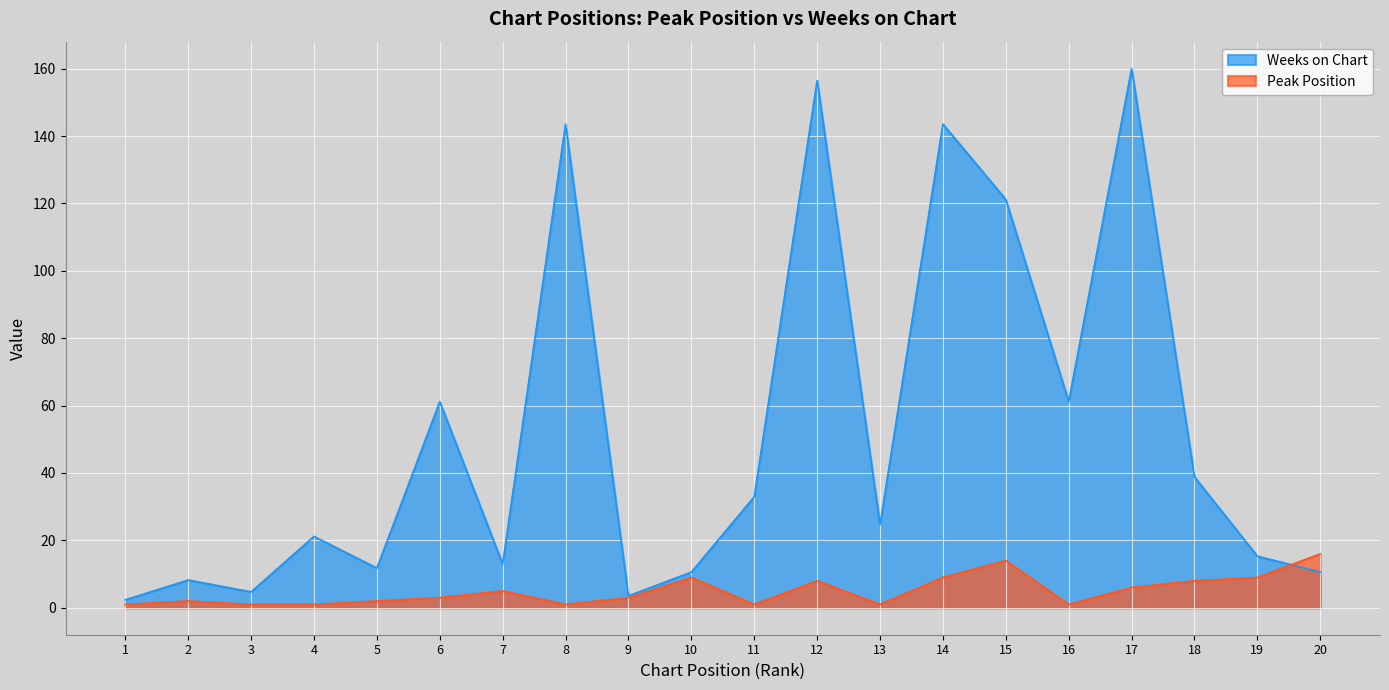

How many categories are shown in the chart?

20